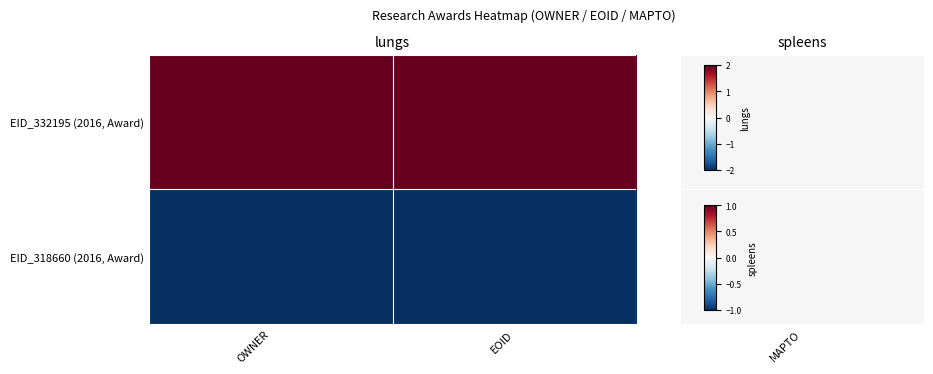

What is the spread (max minus min) of values at EOID?

4